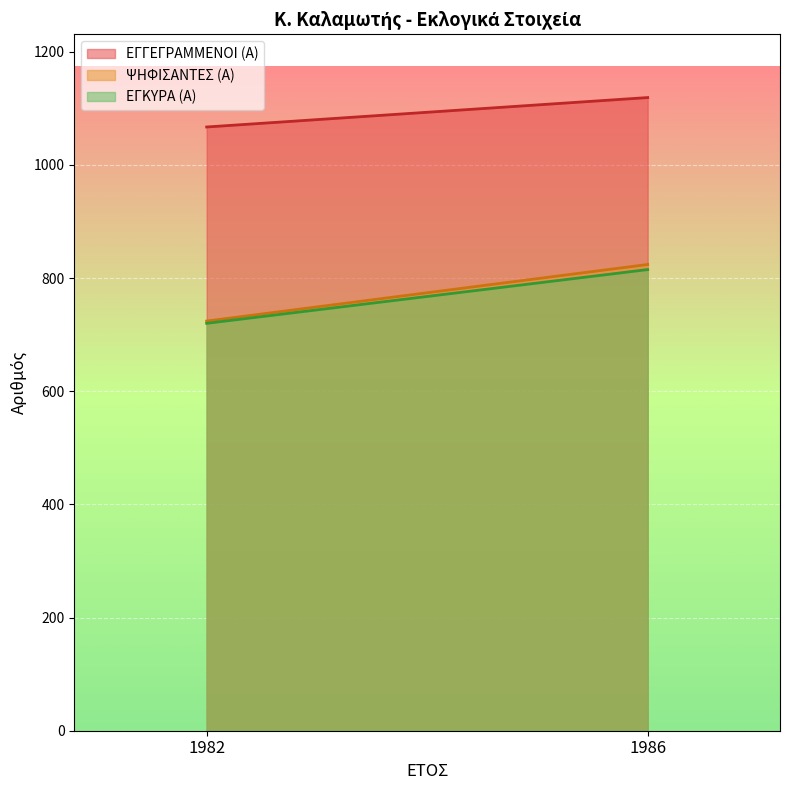

What is the sum of the ΨΗΦΙΣΑΝΤΕΣ (Α) values at 1986 and 1982?

1548